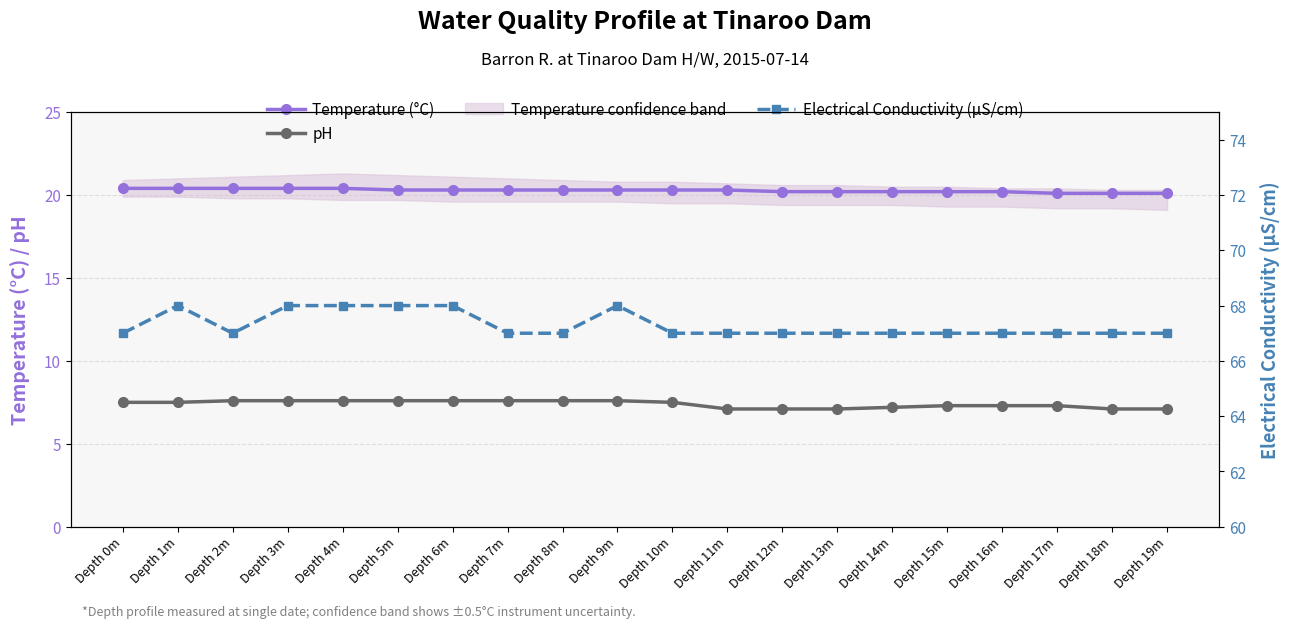

At which category is the sum across all series the highest?

Depth 3m